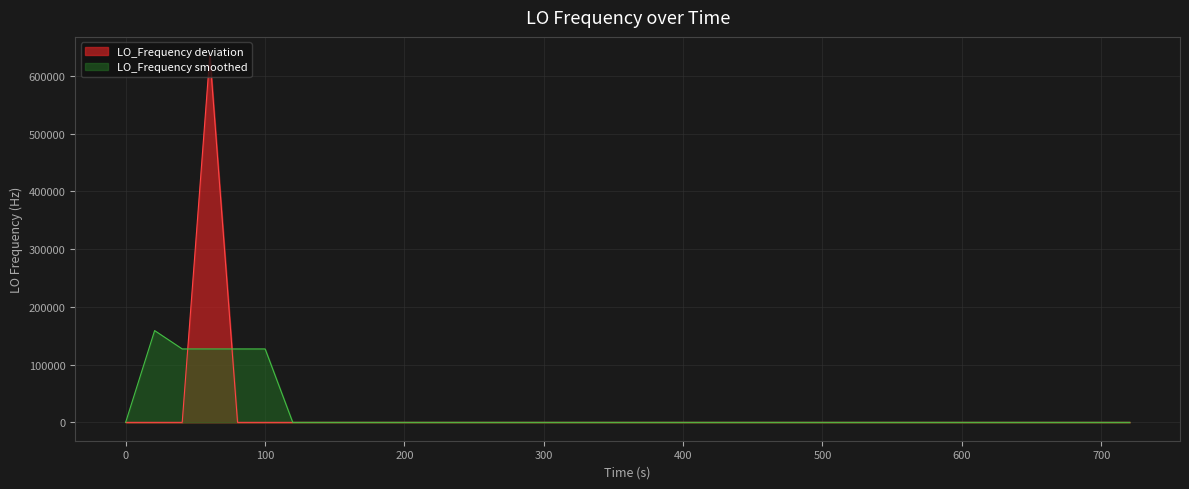

What is the maximum value shown in the chart?

635707.8